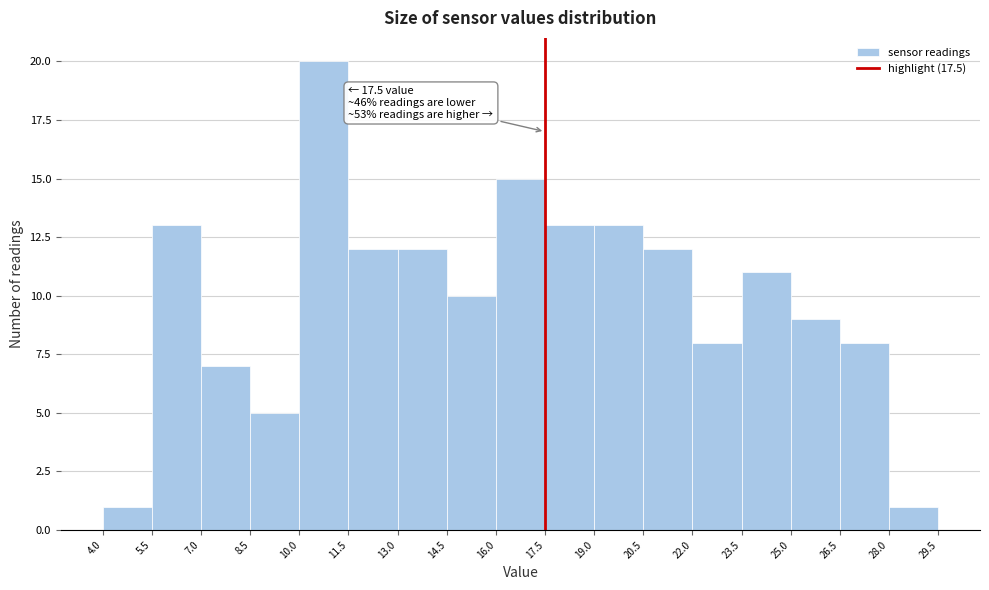

Over which range of the x-axis is the bar tallest?

10.0 to 11.5